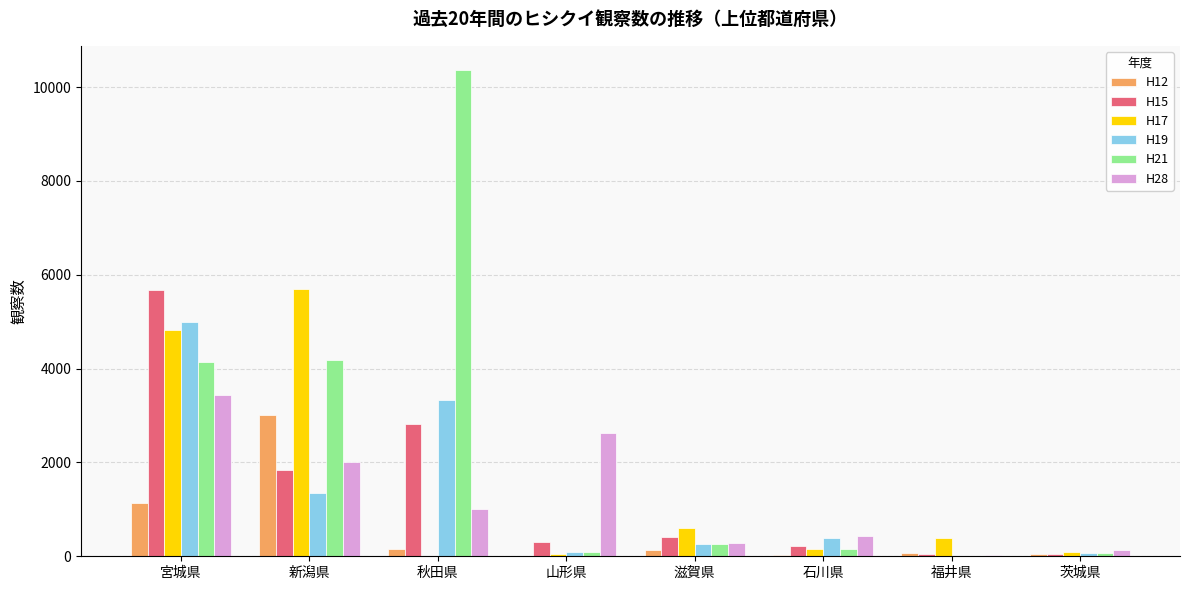

Which series has the largest total across all categories?

H21